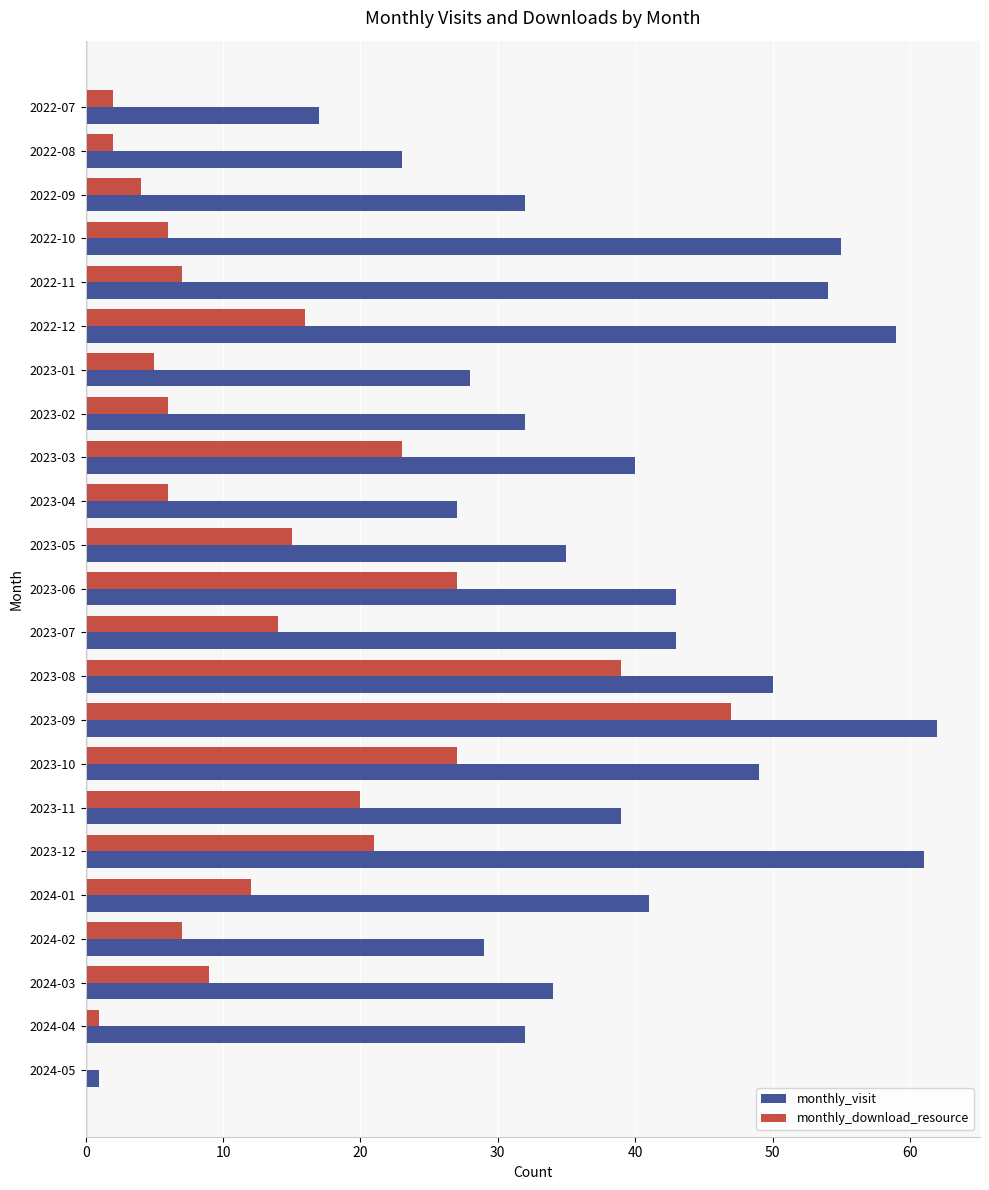

What is the approximate value of monthly_download_resource at 2023-03?

23